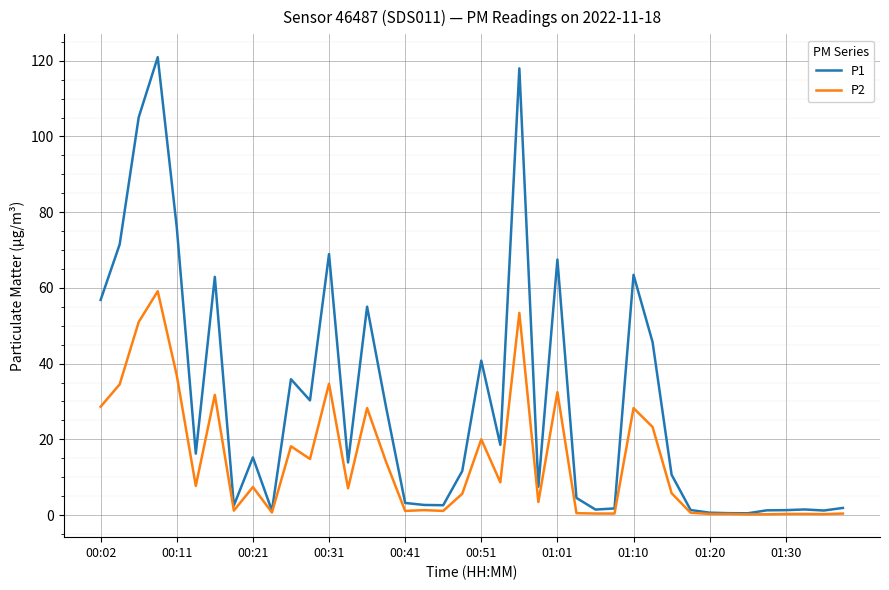

List the series in order of their peak value, lowest first.

P2, P1